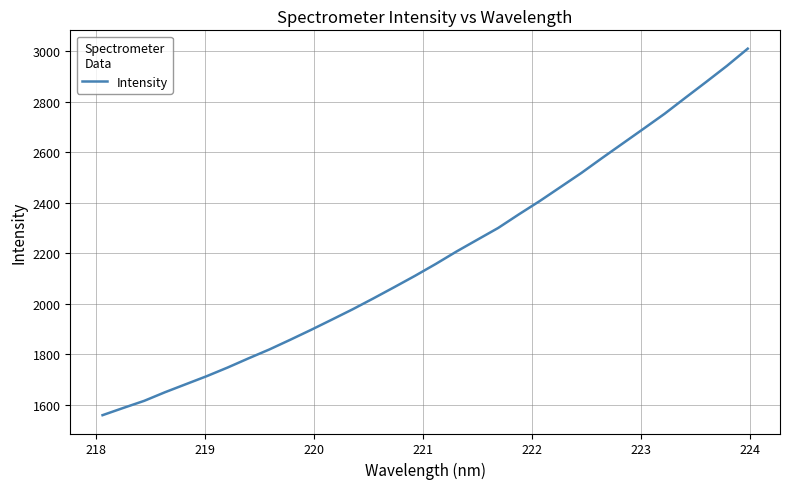

What is the maximum value shown in the chart?

3010.7